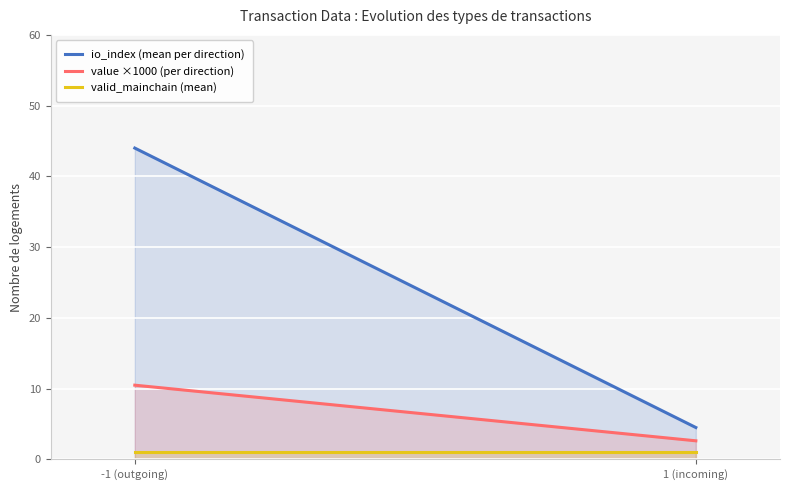

What position from the left is -1 (outgoing)?

1